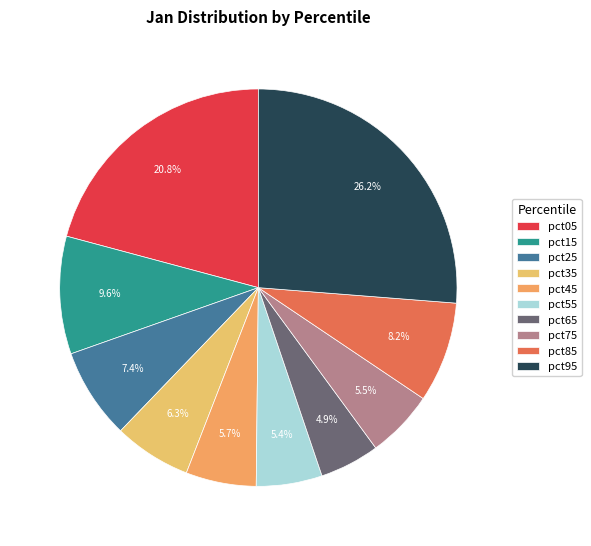

Is there any slice that represents more than half of the pie?

No